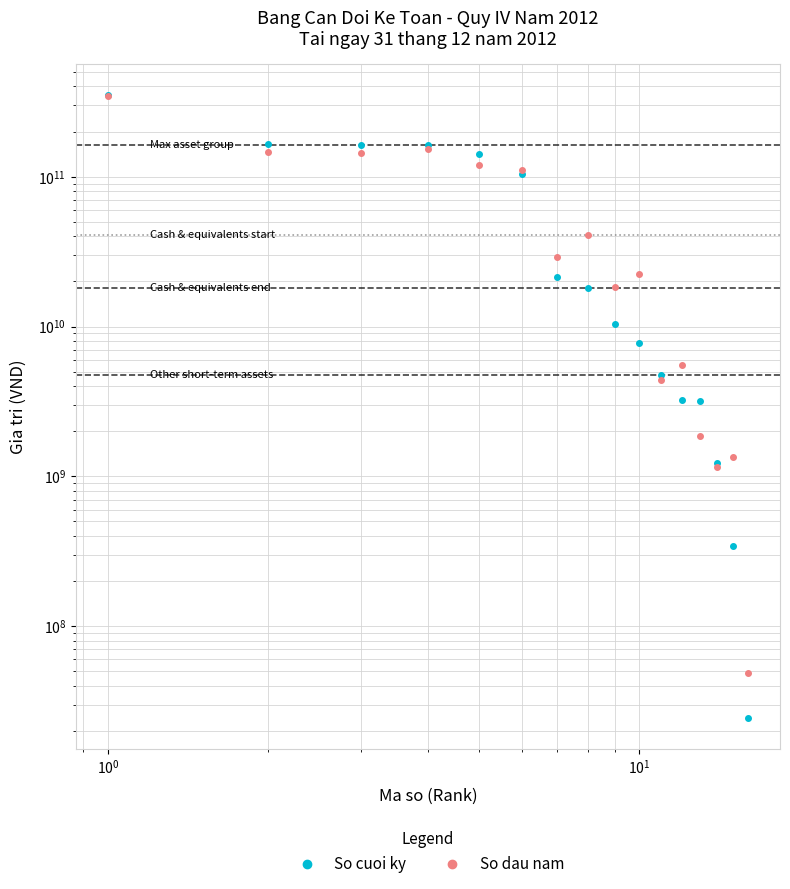

At how many categories does at least one series exceed 93441187511?

6